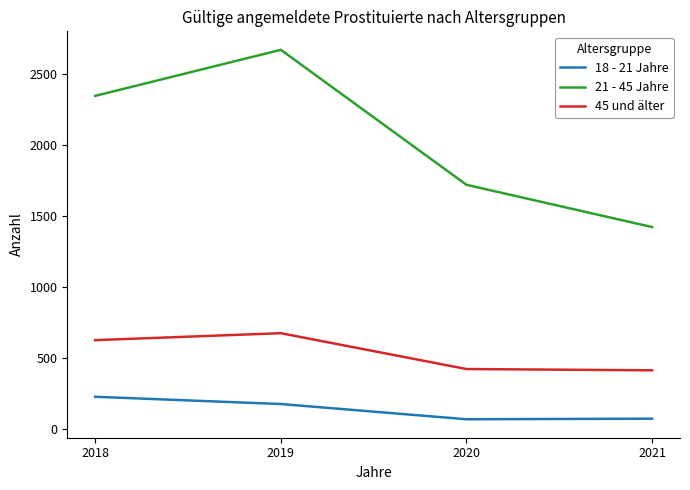

List the series in order of their peak value, lowest first.

18 - 21 Jahre, 45 und älter, 21 - 45 Jahre